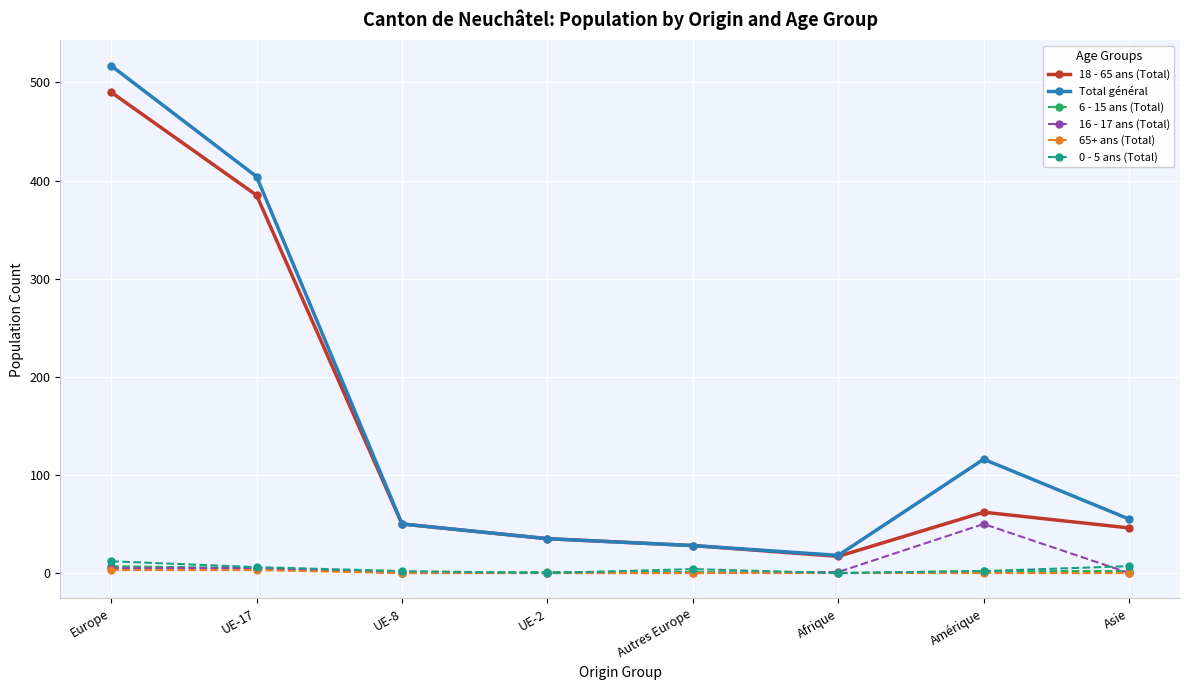

True or false: Total général has a value of 517 at Europe.

True